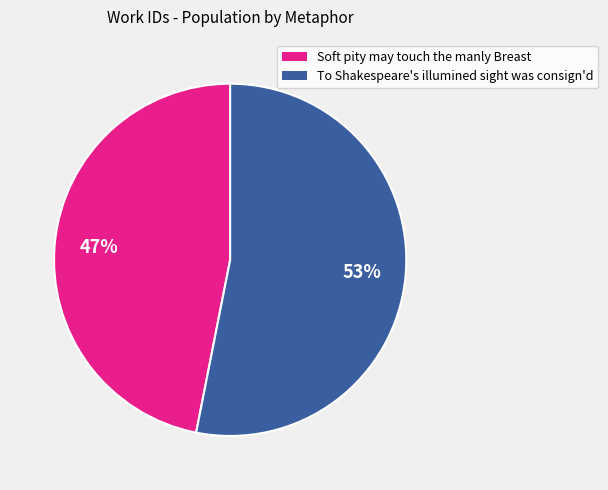

How many segments does this pie chart have?

2